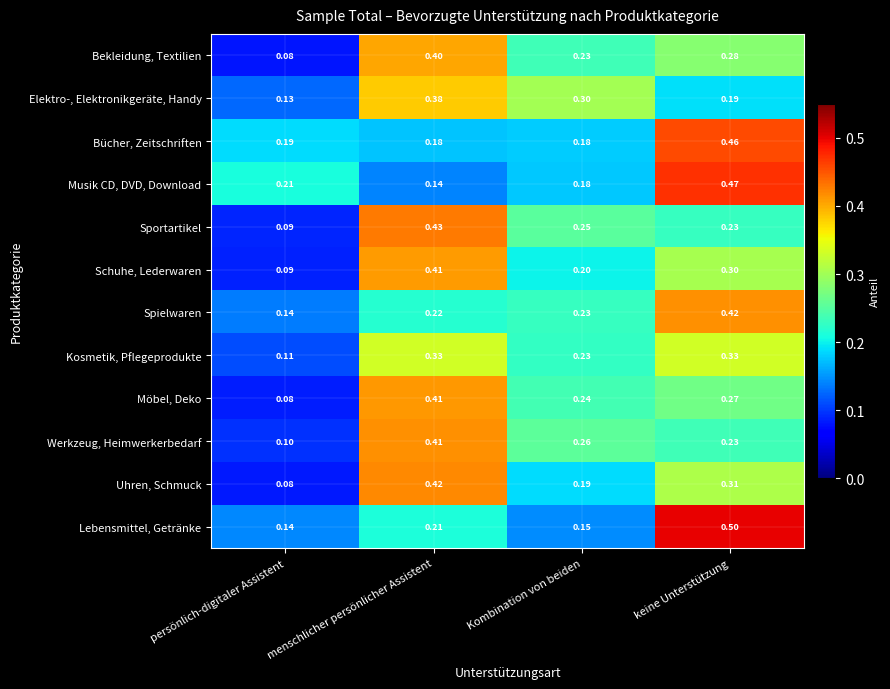

At which label is Elektro-, Elektronikgeräte, Handy closest to 0?

persönlich-digitaler Assistent